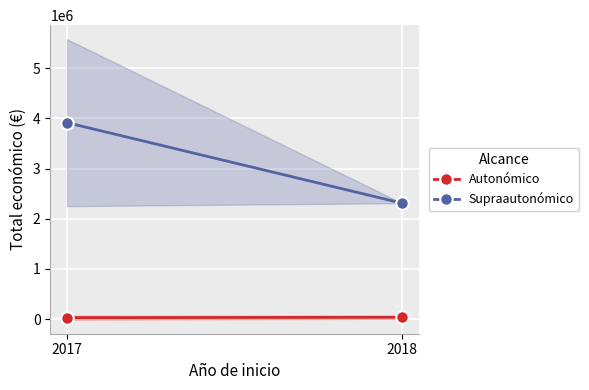

What are all the series names shown in the legend?

Autonómico, Supraautonómico